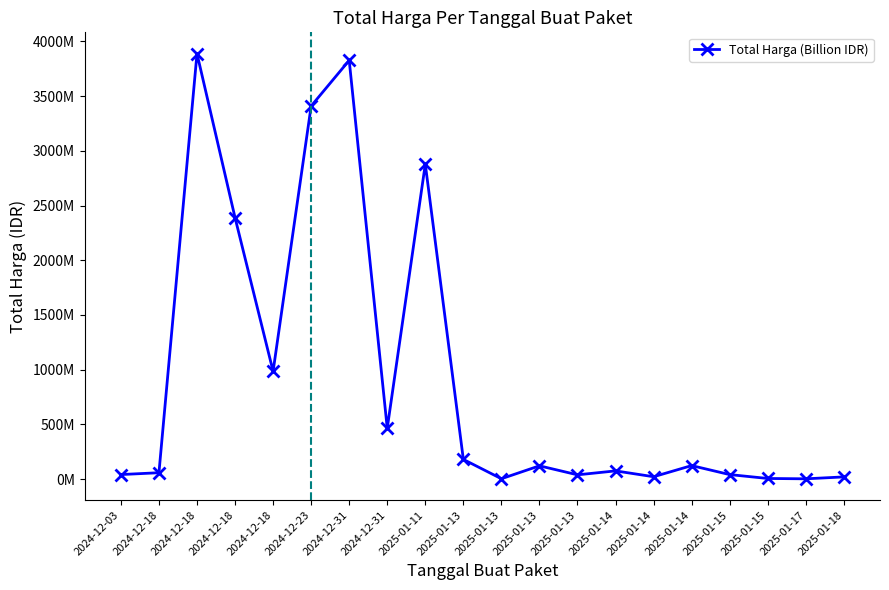

Reading left to right, list all the values displayed in this chart.

41420000	58272000	3889401600	2389735200	984972000	3410174400	3827760000	464445888	2878800000	179922180	3245000	121282530	39000000	75000000	21588000	123432000	41075500	5668920	2510000	20000000